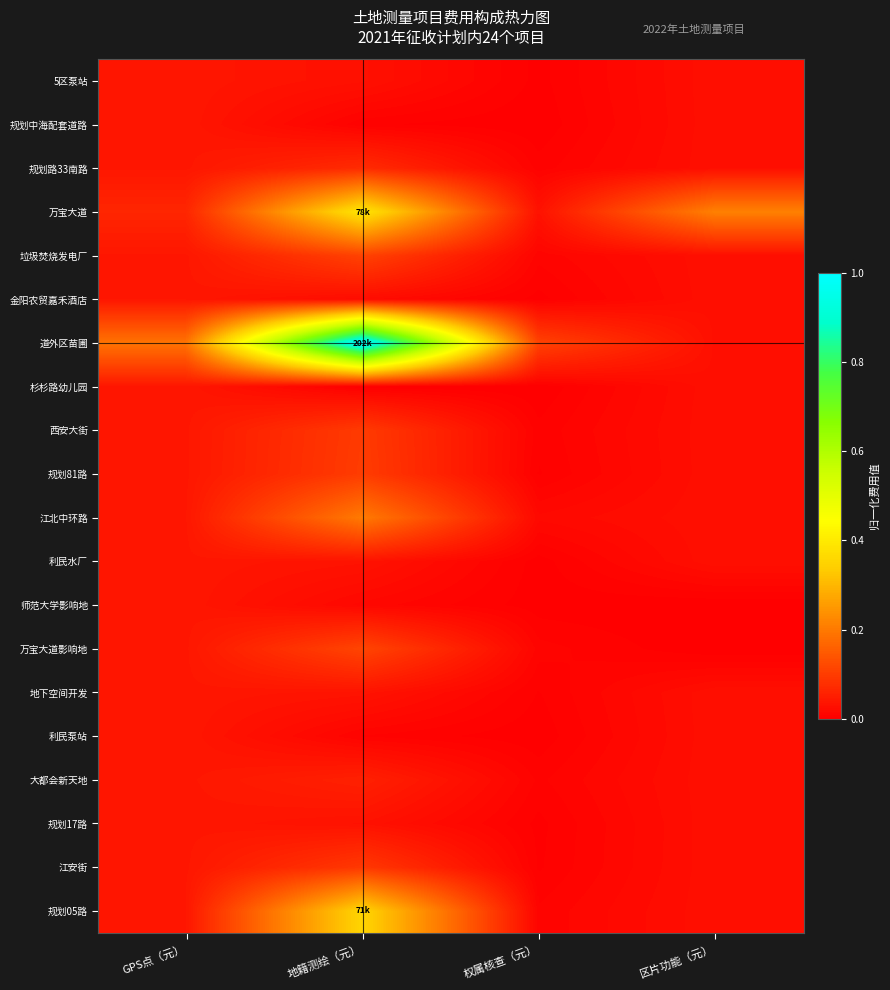

Rank the series by their maximum value, from lowest to highest.

5区泵站, 规划中海配套道路, 金阳农贸嘉禾酒店, 杉杉路幼儿园, 利民水厂, 师范大学影响地, 地下空间开发, 利民泵站, 规划17路, 大都会新天地, 规划路33南路, 江安街, 西安大街, 规划81路, 垃圾焚烧发电厂, 万宝大道影响地, 江北中环路, 规划05路, 万宝大道, 道外区苗圃